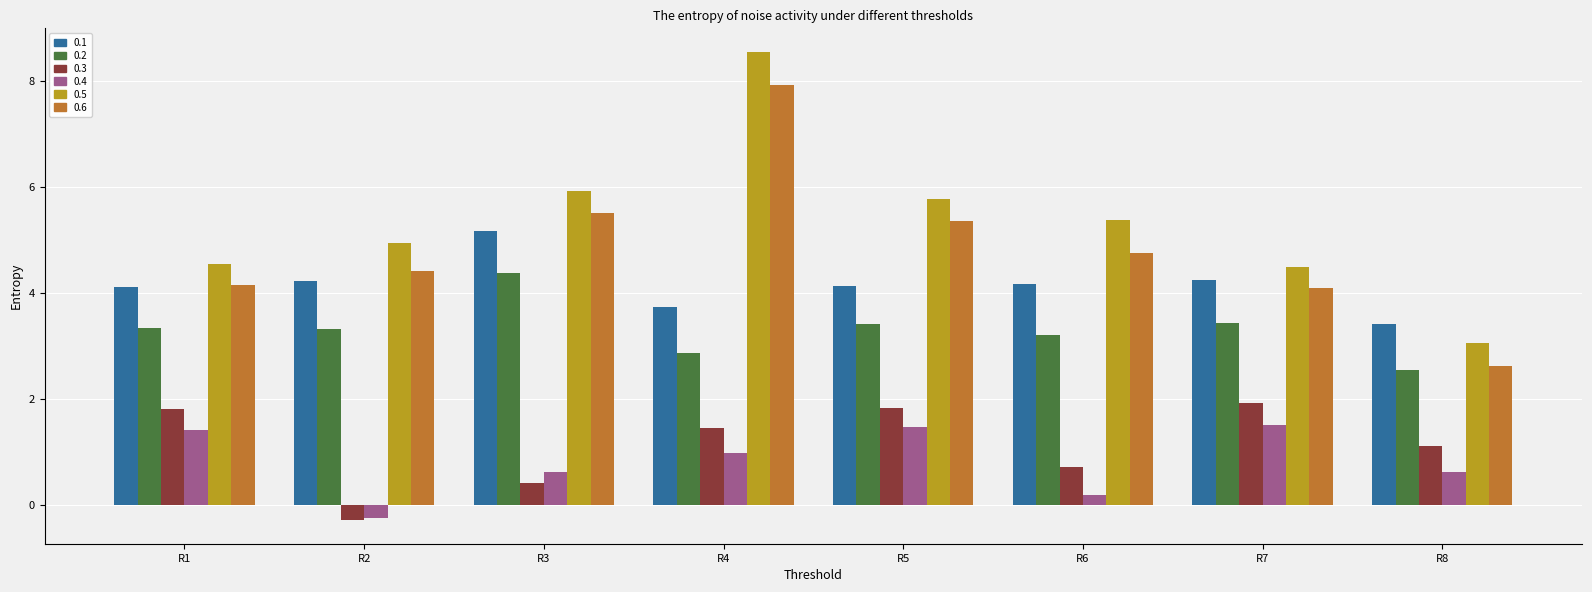

At which category is the sum across all series the highest?

R4